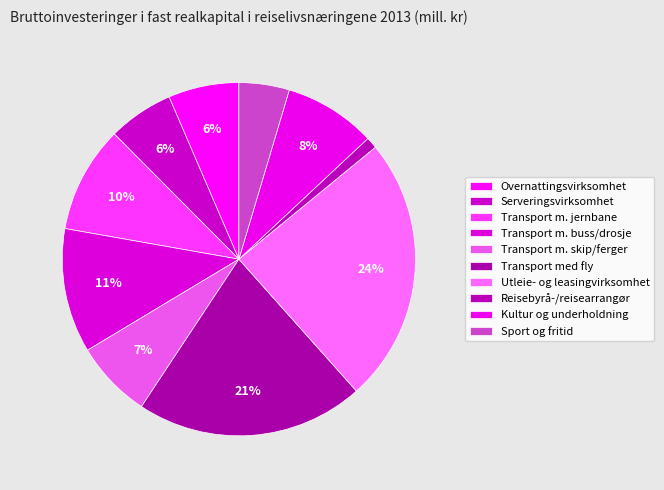

To the nearest percent, what is the average slice percentage?

10%